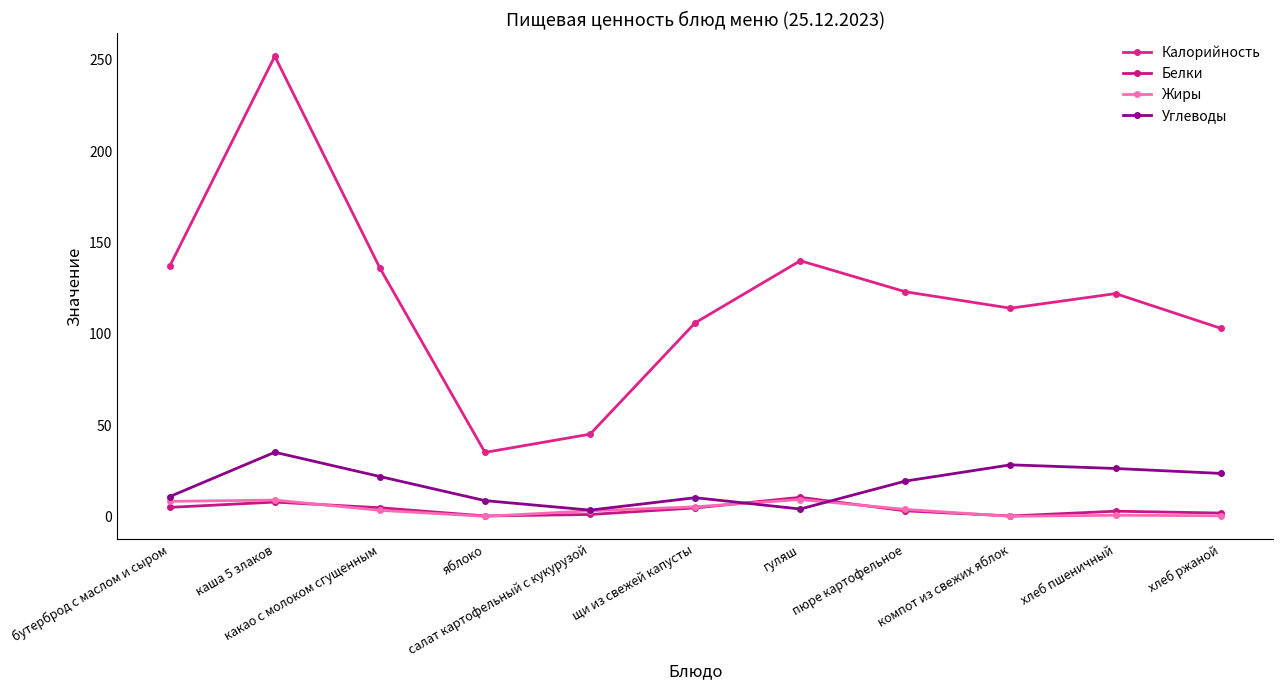

True or false: Белки has more than 2 interior local peaks.

True